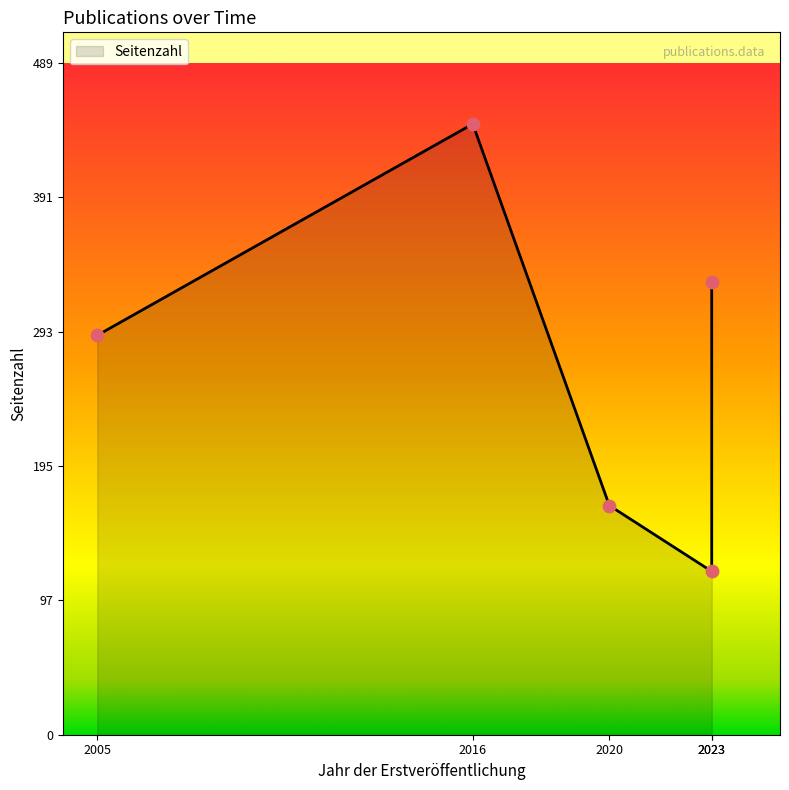

Between 2023 and 2005, which is larger?

2023